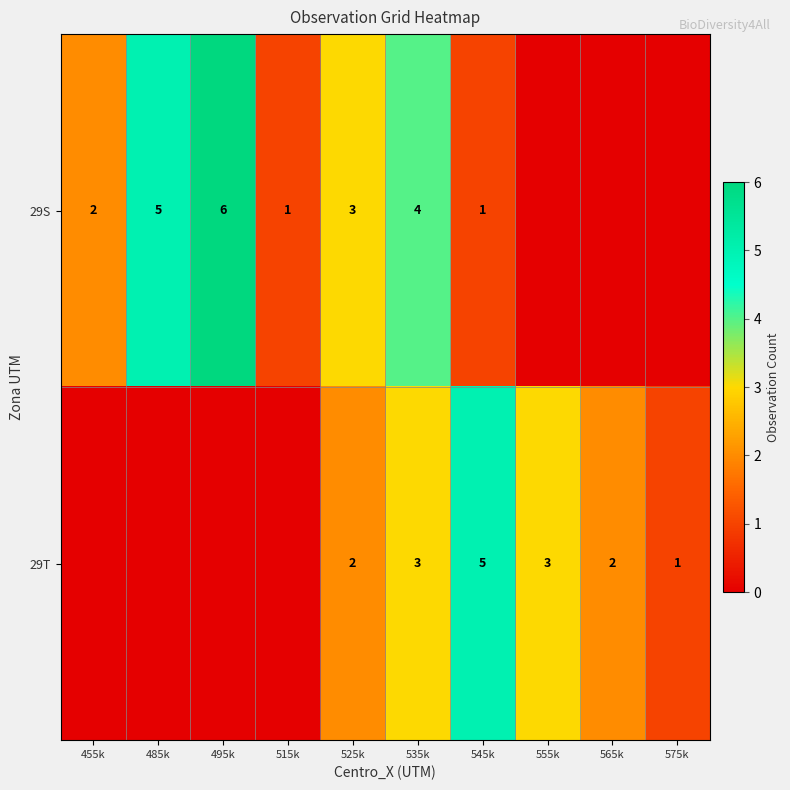

Is it true that 29S equals 4 at 535k?

True